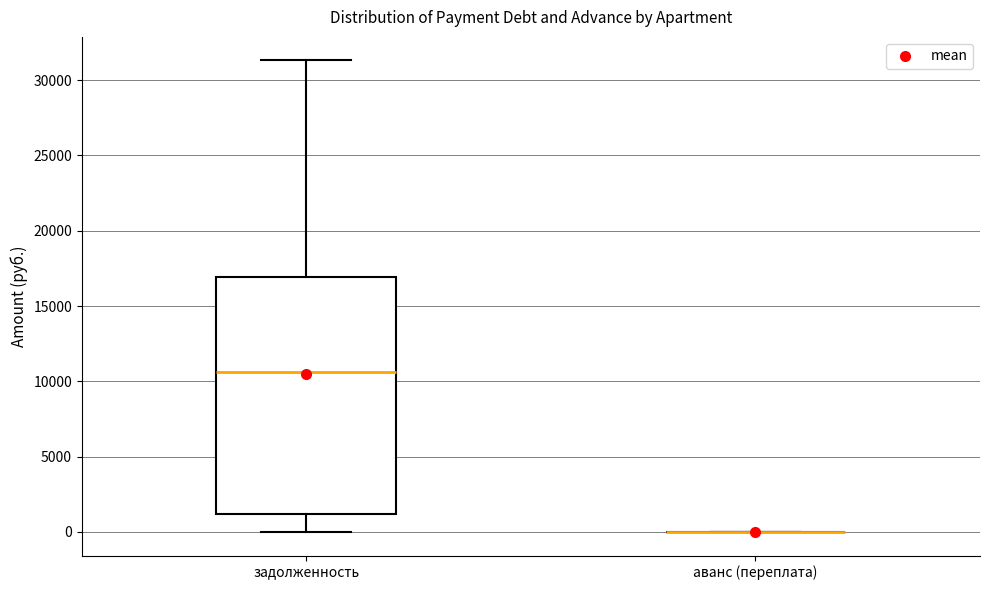

Comparing the boxes themselves (not the whiskers), which one is the tallest?

задолженность